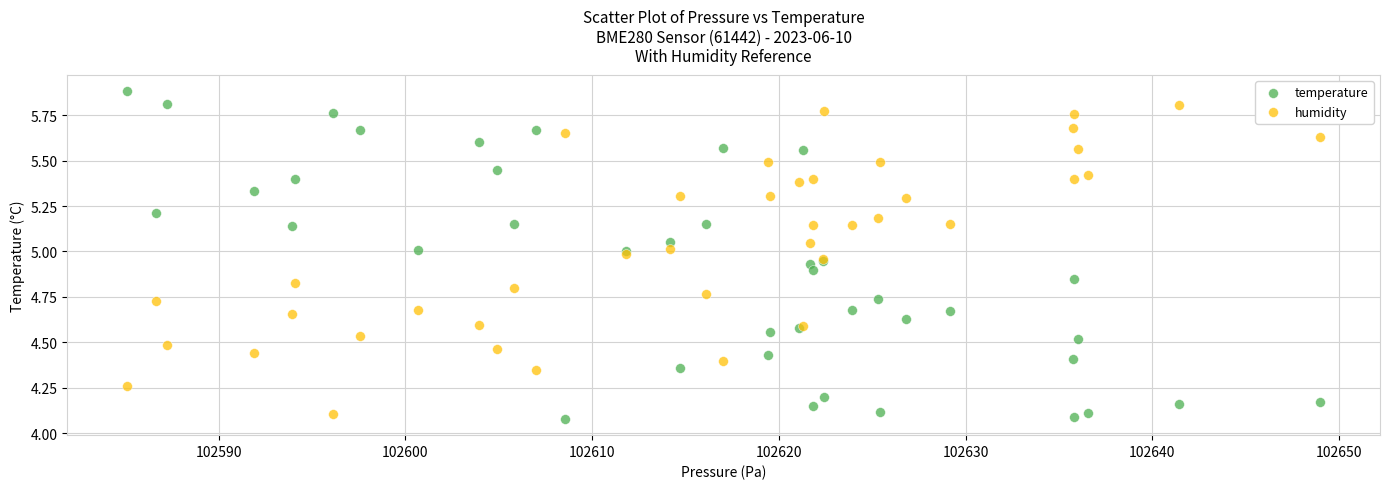

What are all the series names shown in the legend?

temperature, humidity